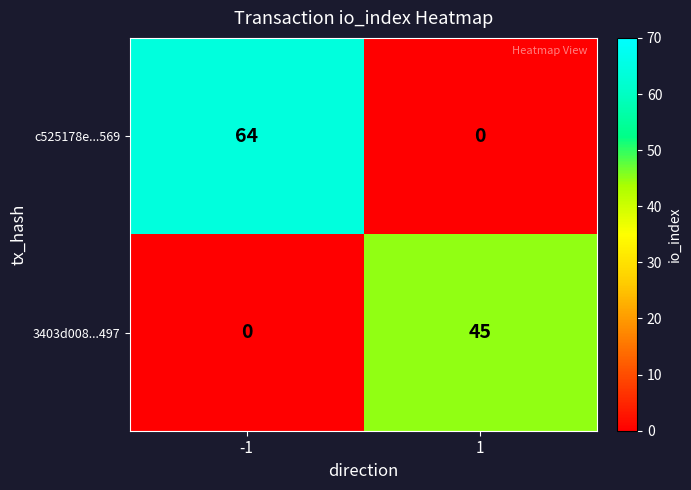

What is the sum of the 3403d008...497 values at 1 and -1?

45